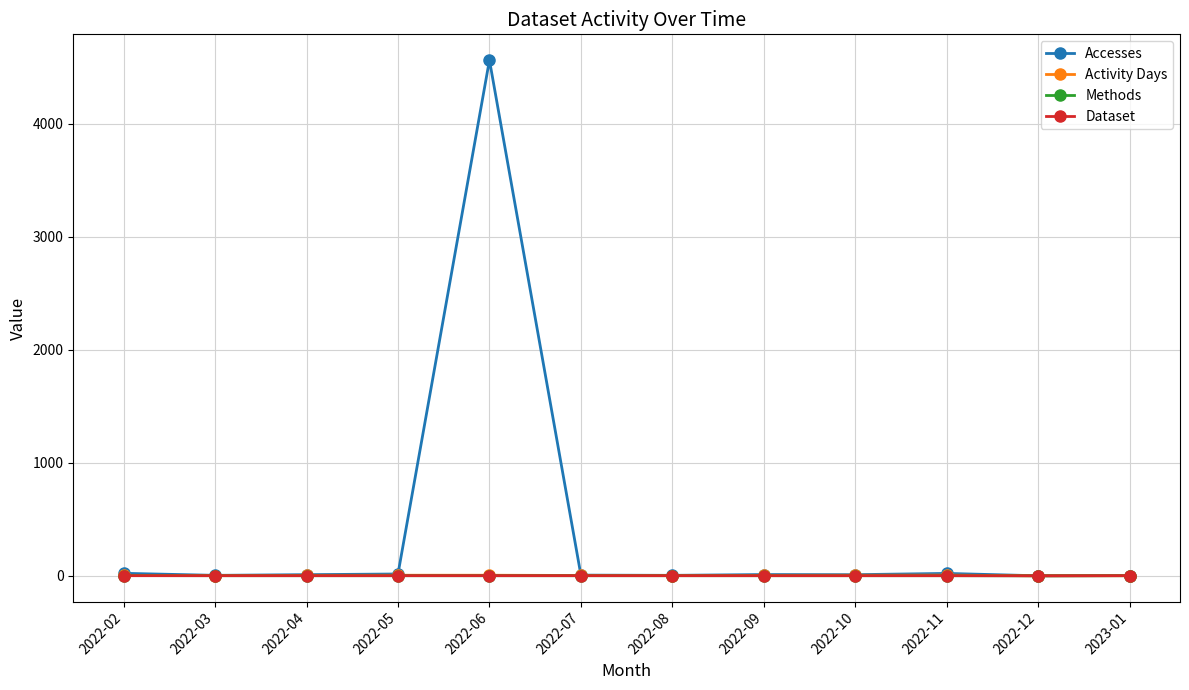

At which category does the chart reach its peak across all series?

2022-06